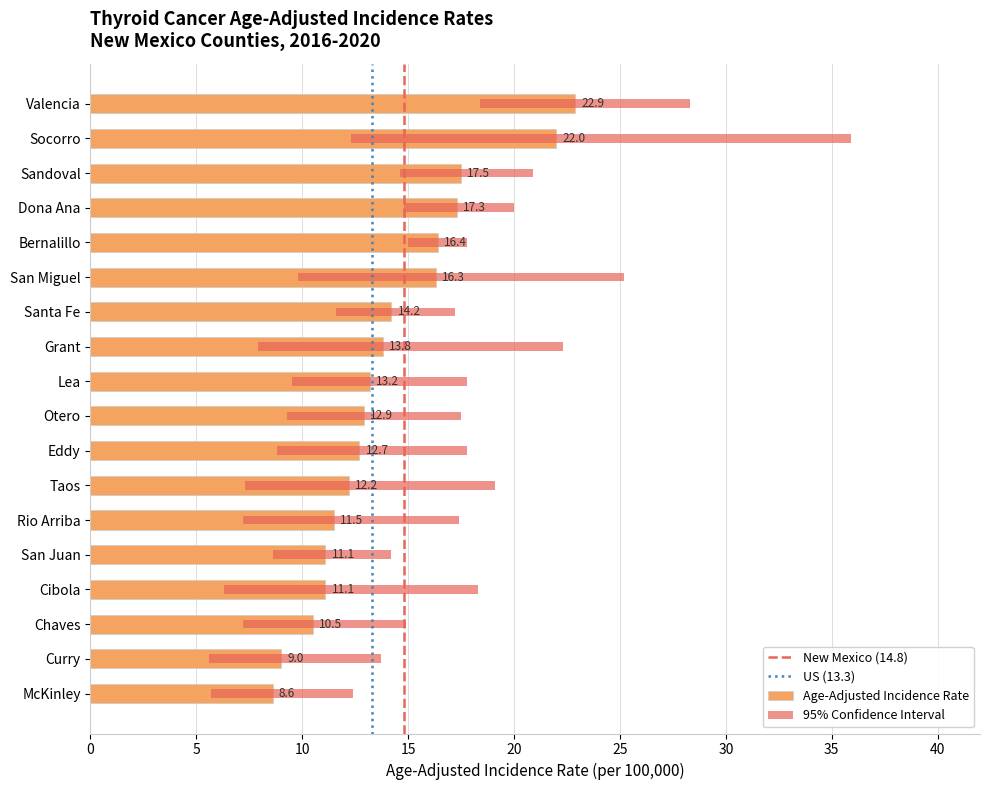

What is the maximum value for Age-Adjusted Incidence Rate?

22.9